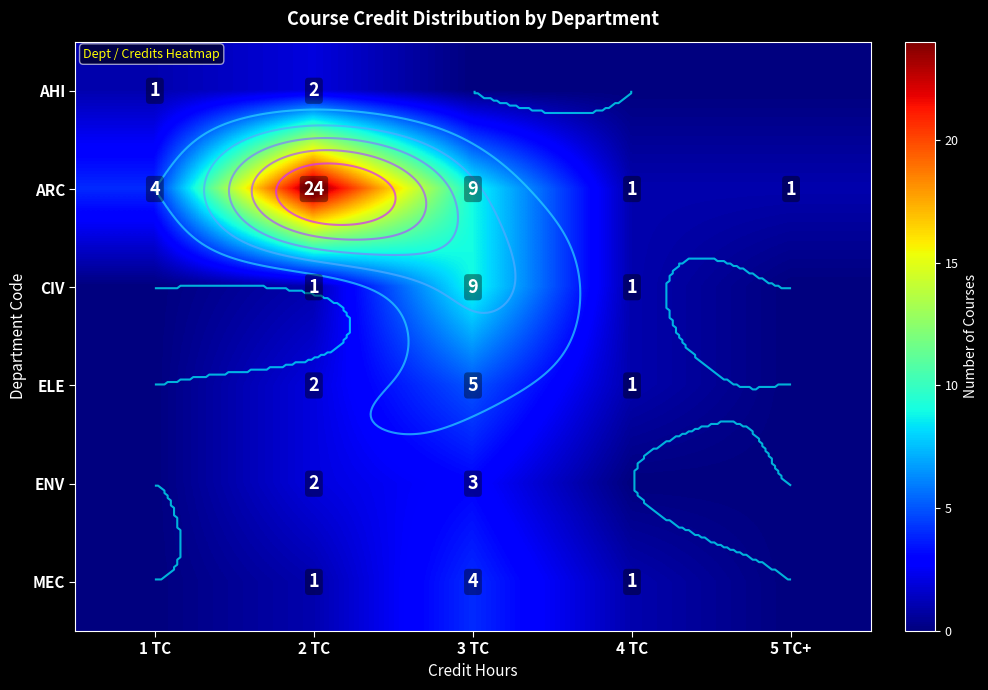

Which series has the widest spread of values?

ARC